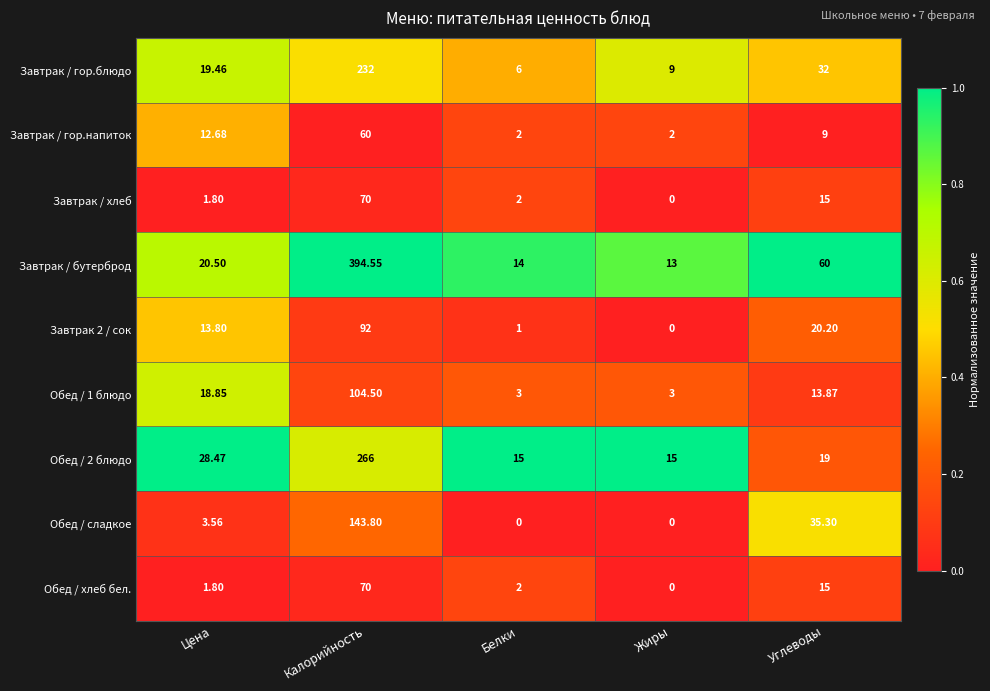

Which category has the highest value in the Завтрак / бутерброд series?

Калорийность